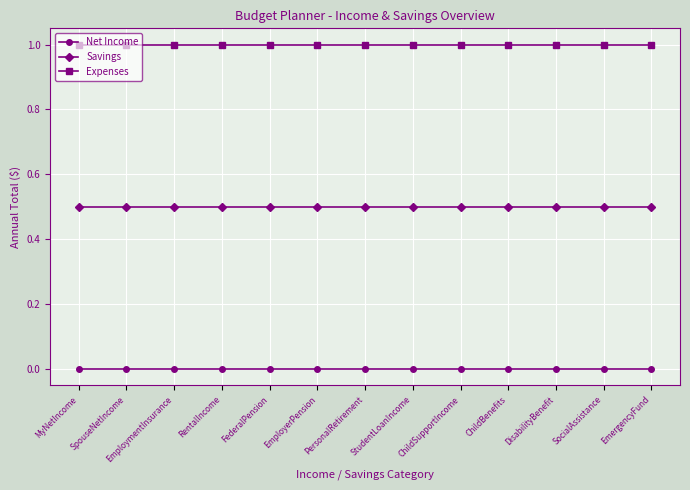

What is the spread (max minus min) of values at FederalPension?

1.0